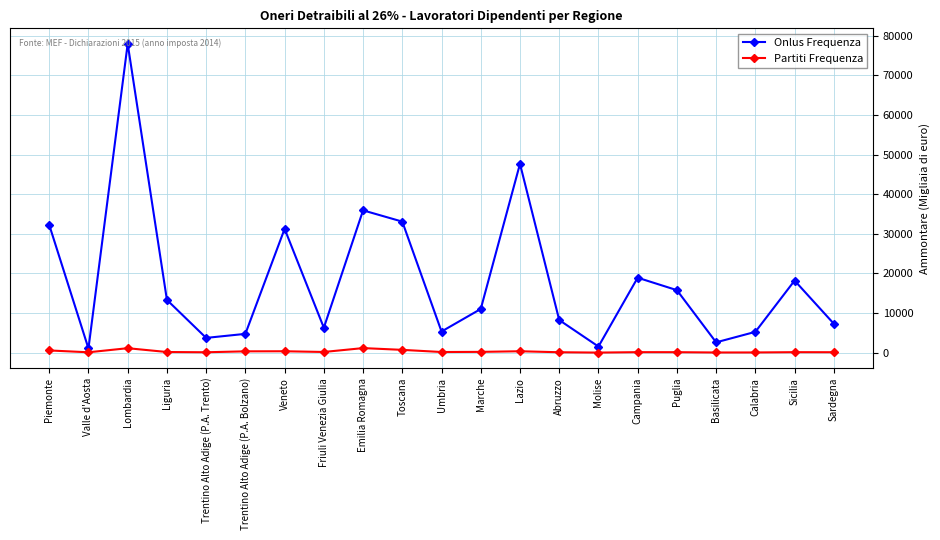

What are all the series names shown in the legend?

Onlus Frequenza, Partiti Frequenza